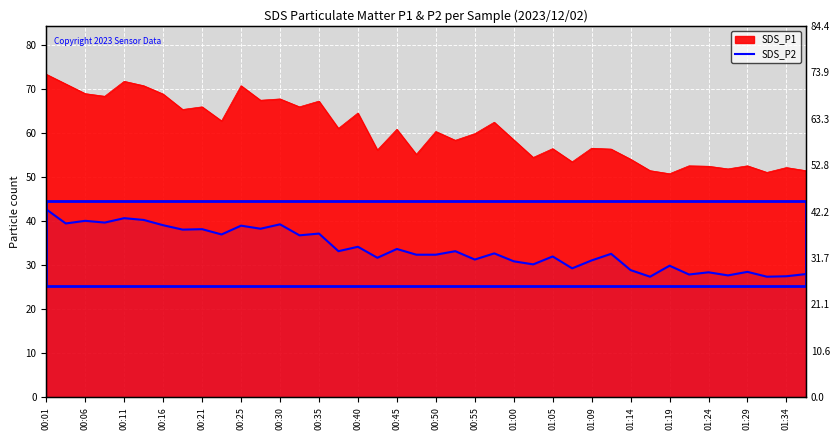

Approximately how many times larger is the value at 34 compared to 35?

1.0